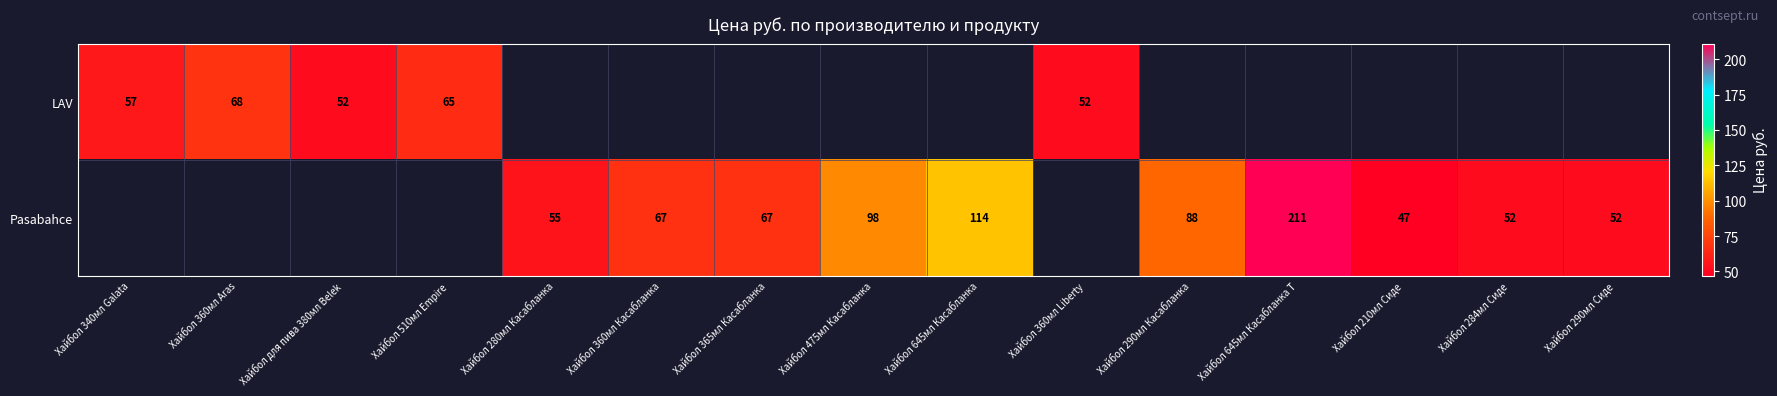

Is the value of LAV at Хайбол для пива 380мл Belek greater than the value of Pasabahce at Хайбол 360мл Касабланка?

No